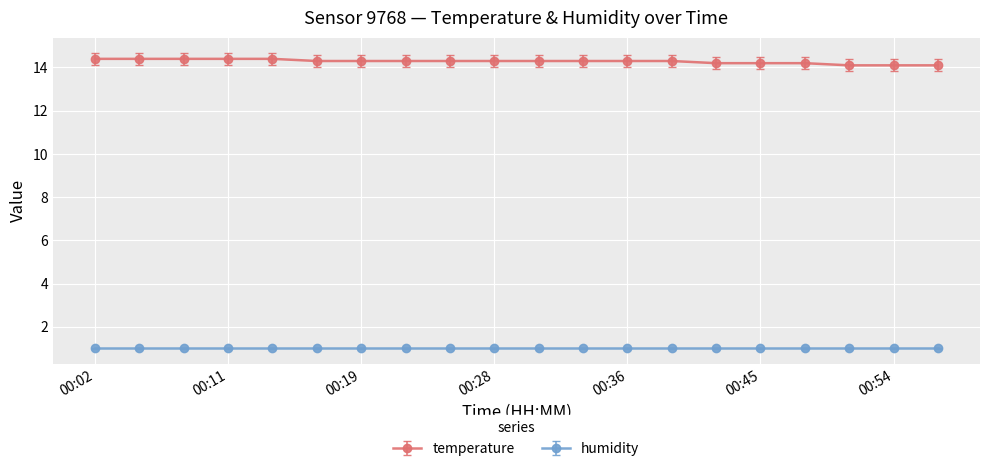

What is the average value of the humidity series?

1.0